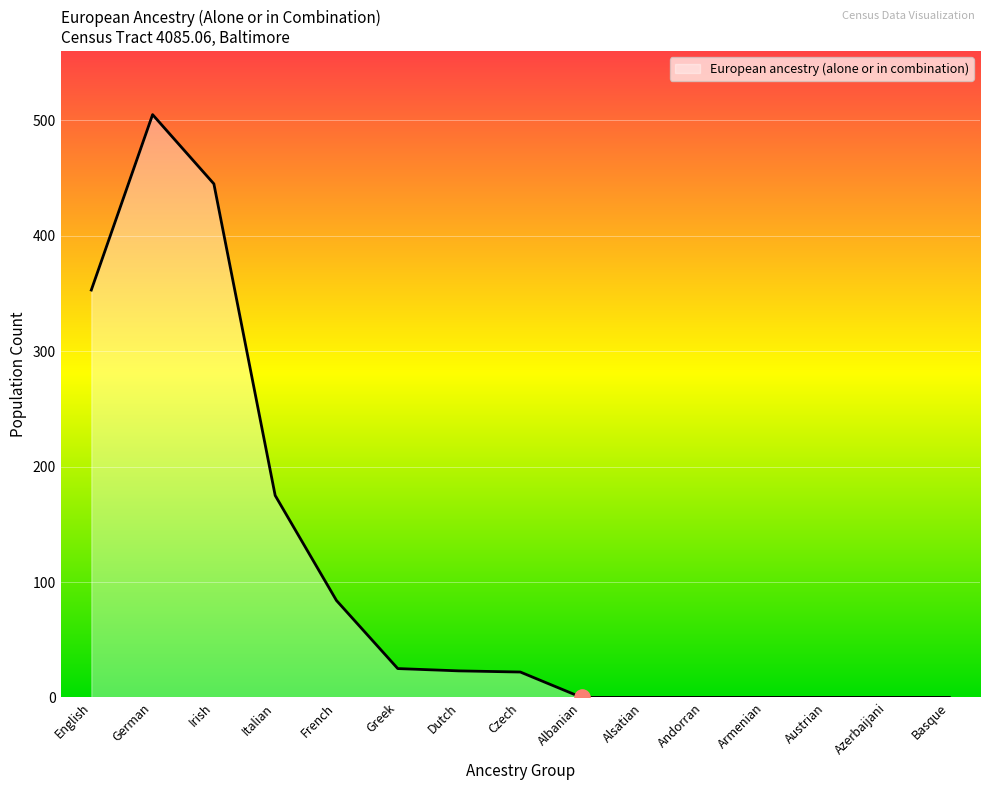

Which has a higher value, Alsatian or Andorran?

Alsatian